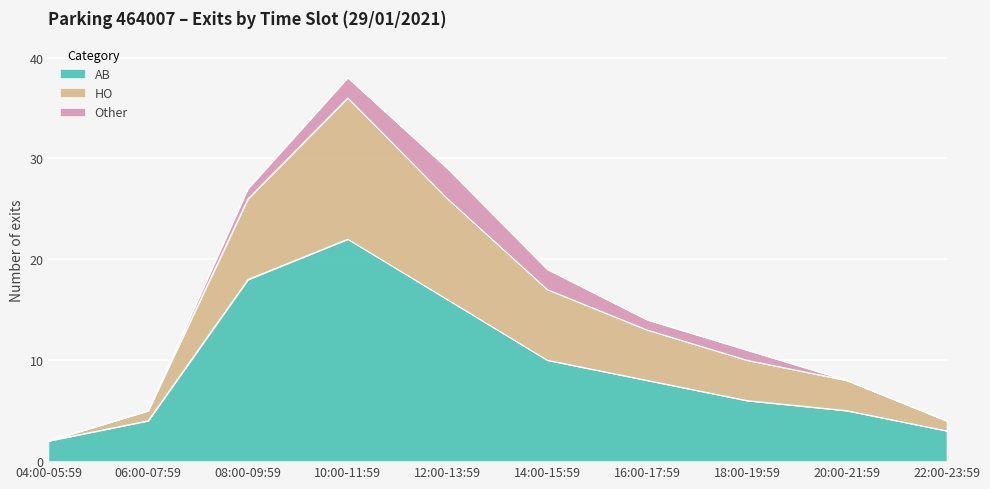

Rank the categories by AB value from lowest to highest.

04:00-05:59, 22:00-23:59, 06:00-07:59, 20:00-21:59, 18:00-19:59, 16:00-17:59, 14:00-15:59, 12:00-13:59, 08:00-09:59, 10:00-11:59